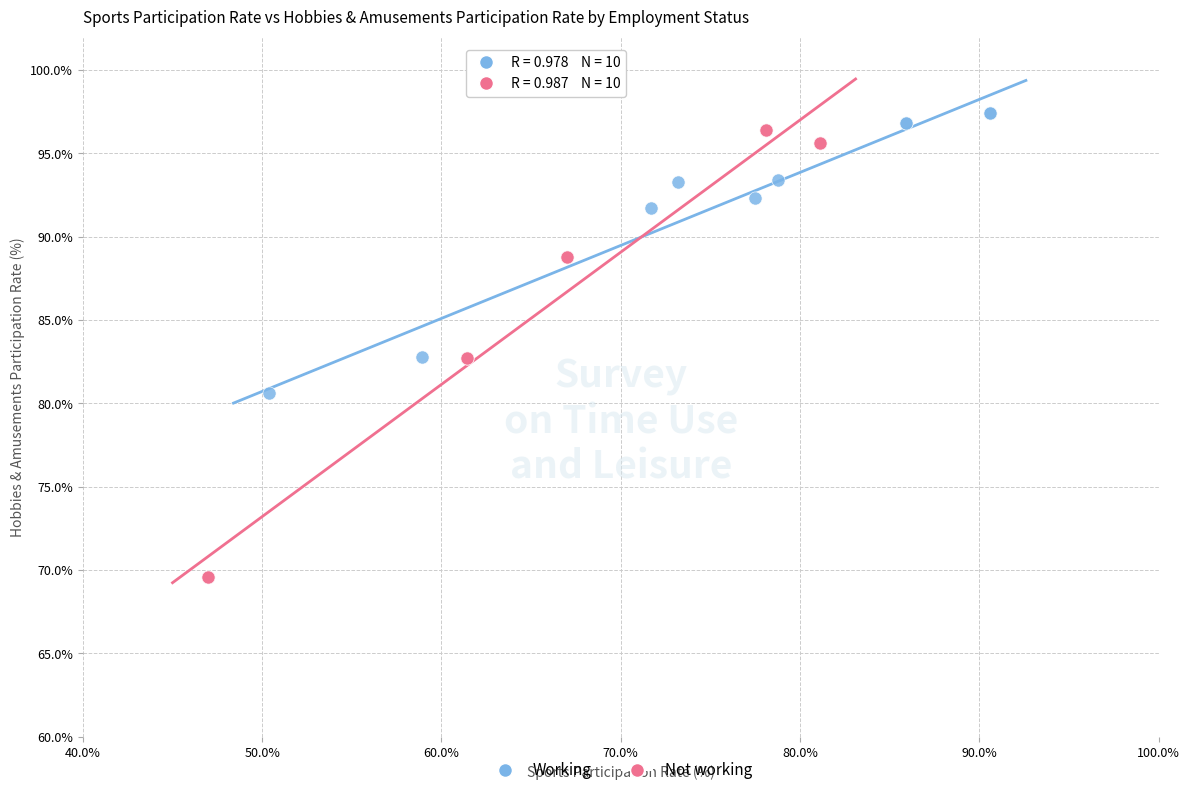

Which series has the largest Y range (max minus min)?

Not working